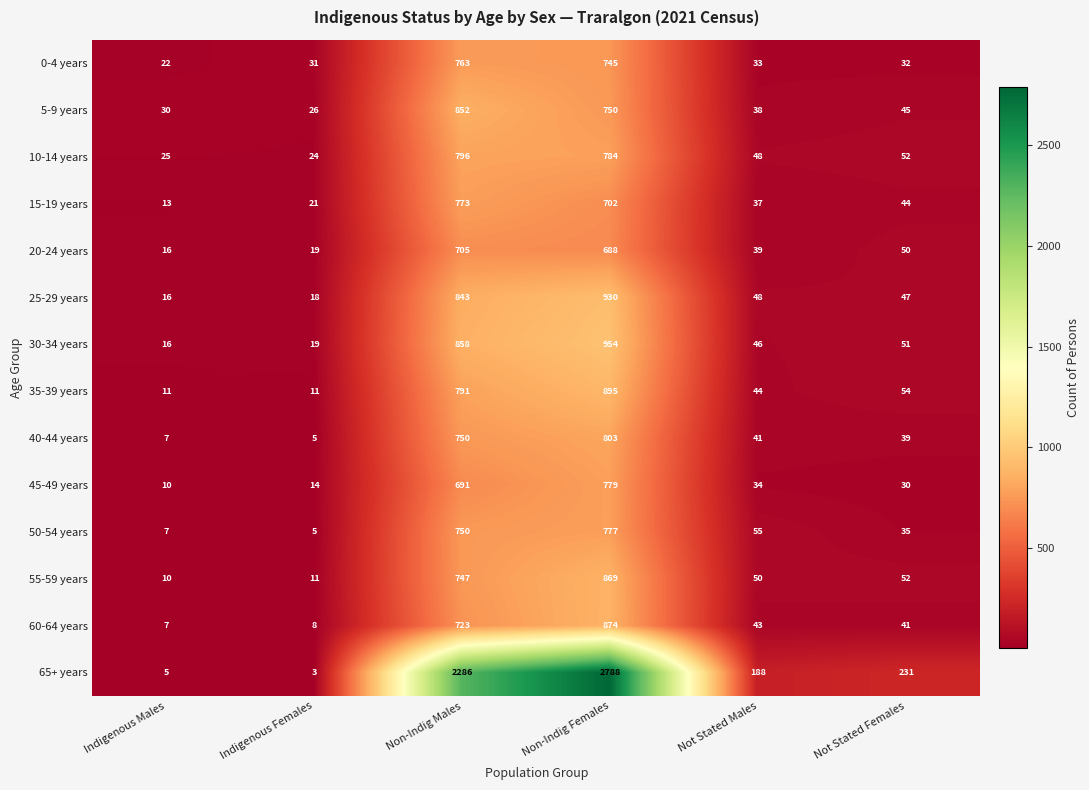

What is the difference between the highest and lowest values at Non-Indig Females?

2100